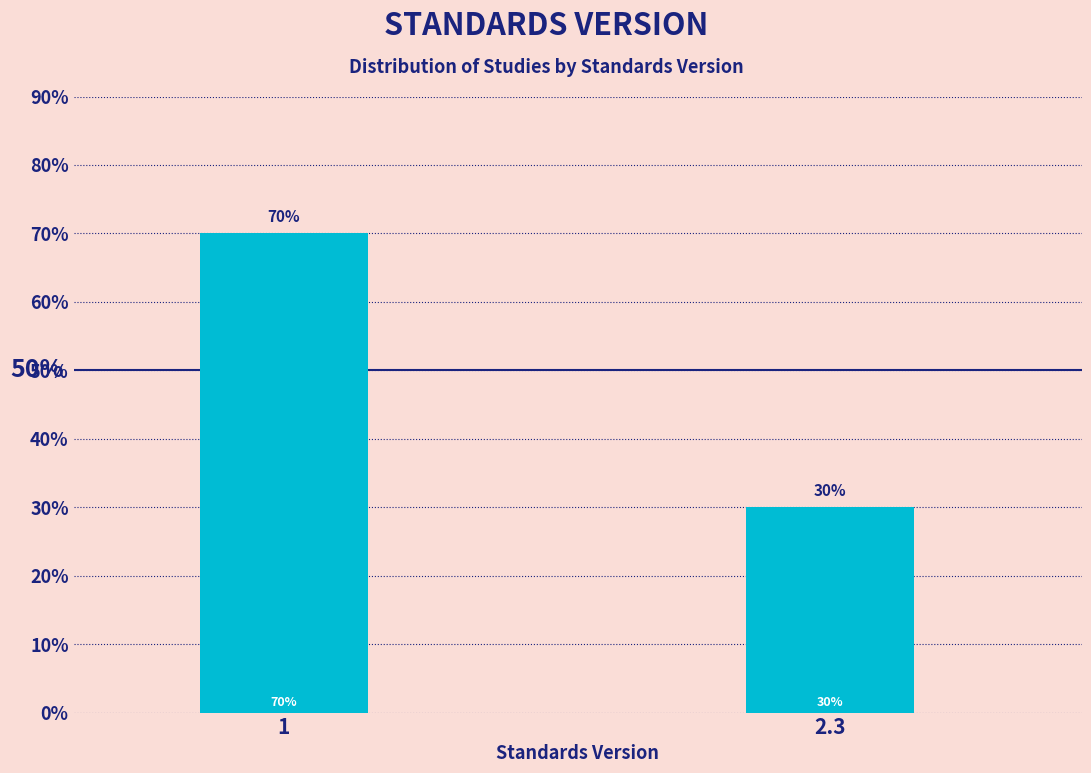

Reading left to right, list all the values displayed in this chart.

70	30